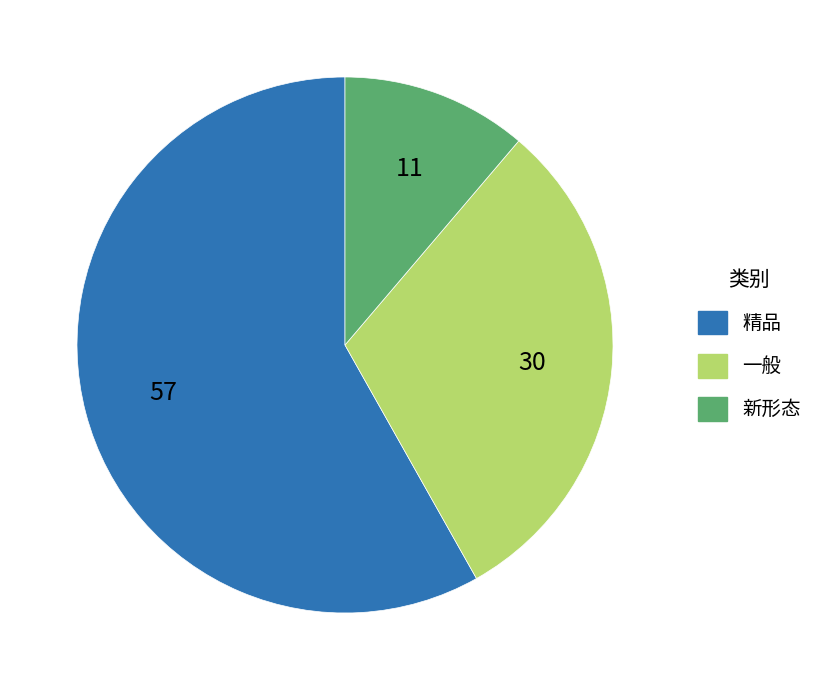

Rank the categories by value from lowest to highest.

新形态, 一般, 精品